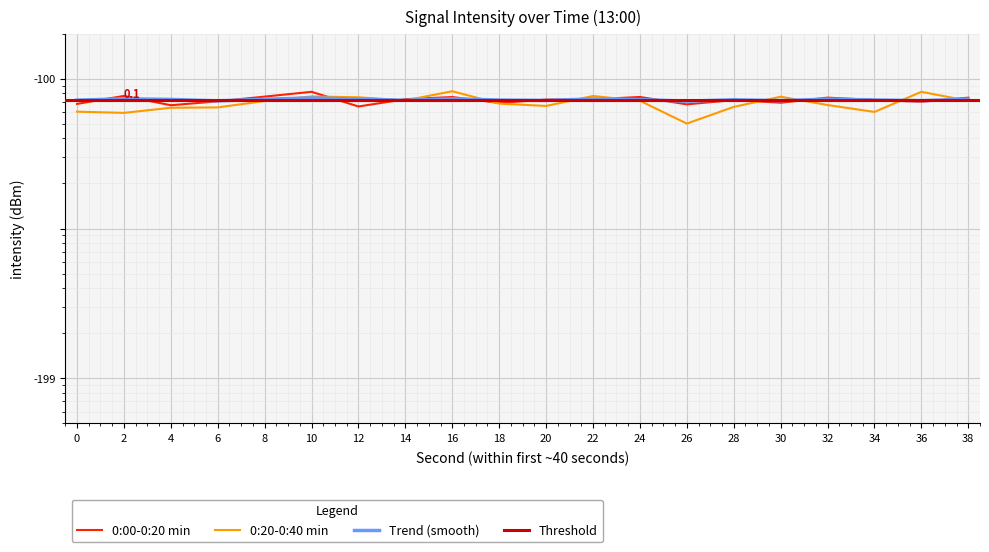

Does the chart display data point markers on the line(s)?

No